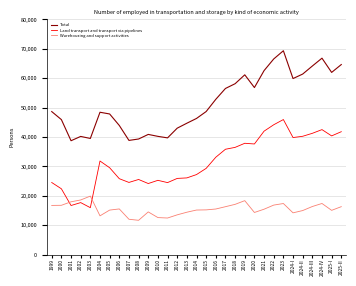

What is the total value across all series at 2016?

101462.0